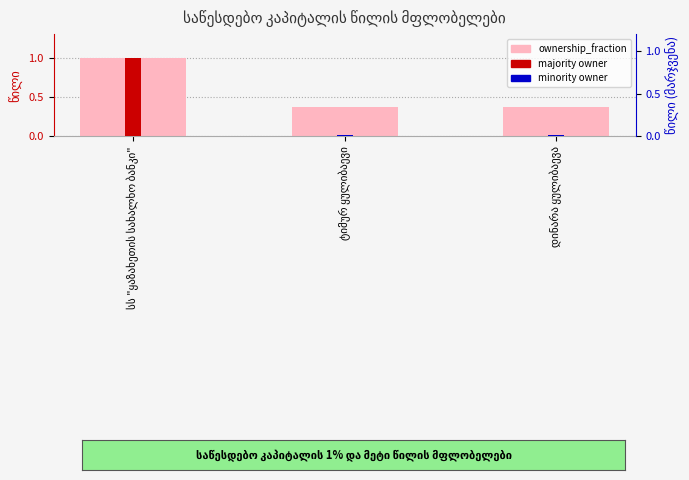

The value at დინარა ყულიბაევა is 0.5. True or false?

False